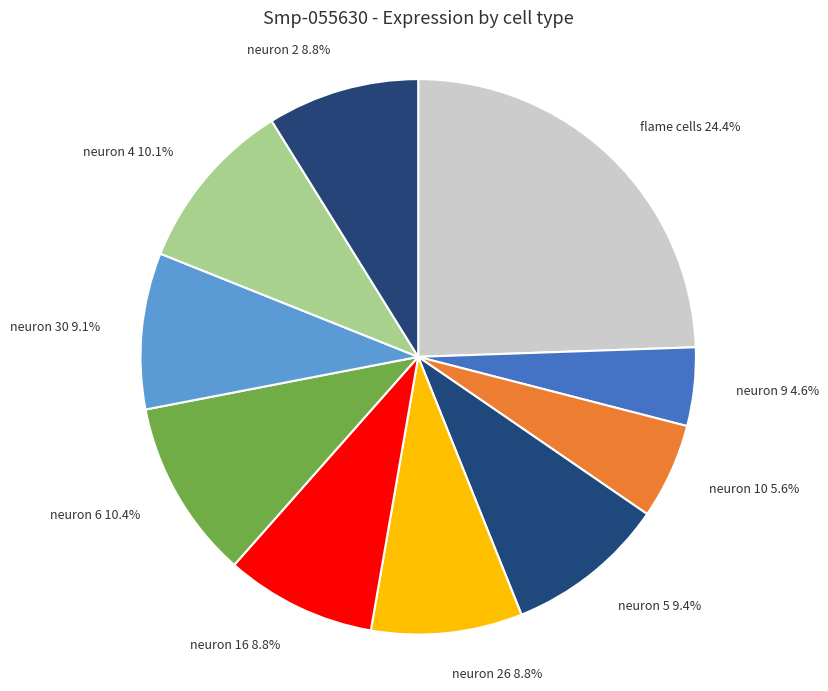

To the nearest percent, what portion does neuron 9 represent?

5%